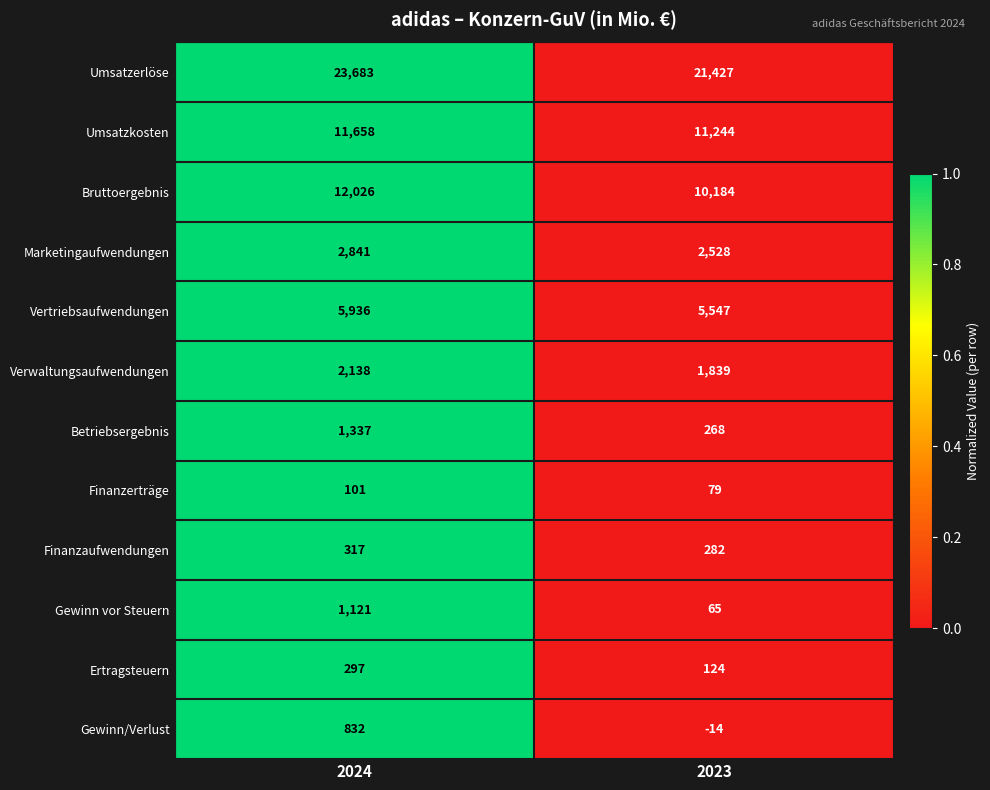

How many series are shown in this chart?

12